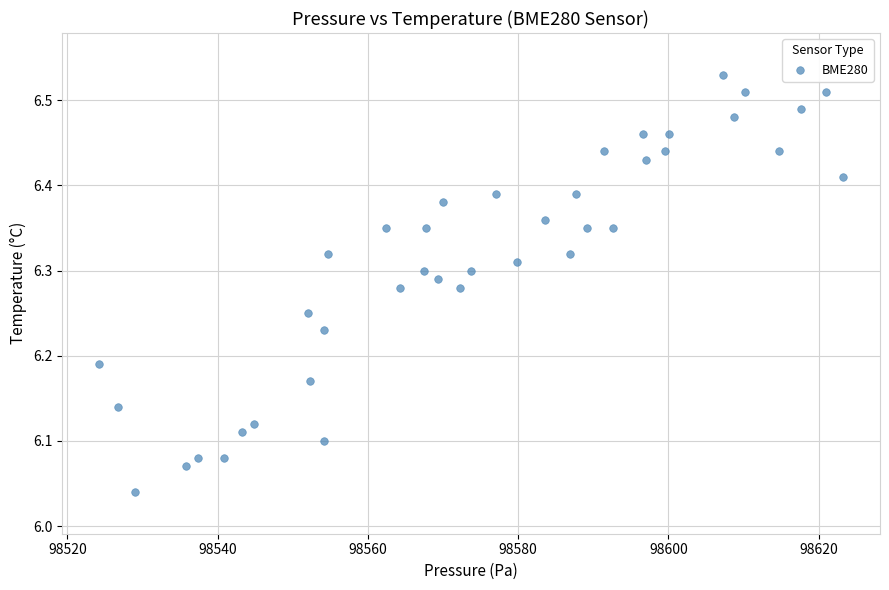

What is the range of Y values (max minus min)?

0.5